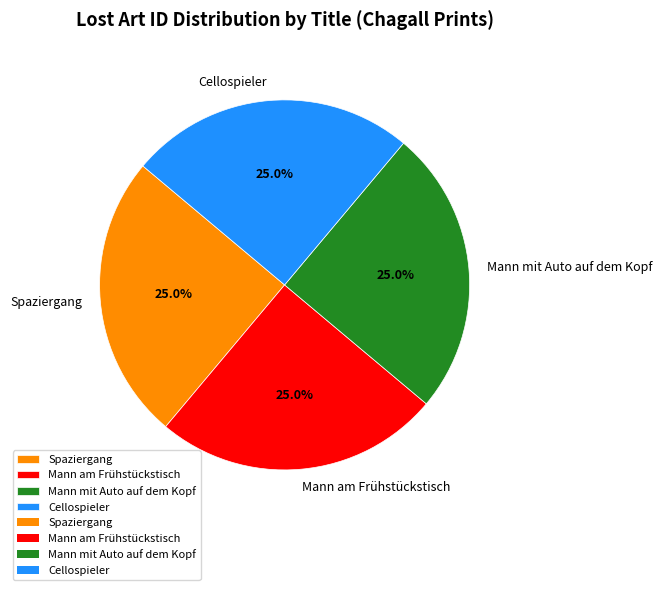

Is it true that Mann am Frühstückstisch is 35% of the pie?

False